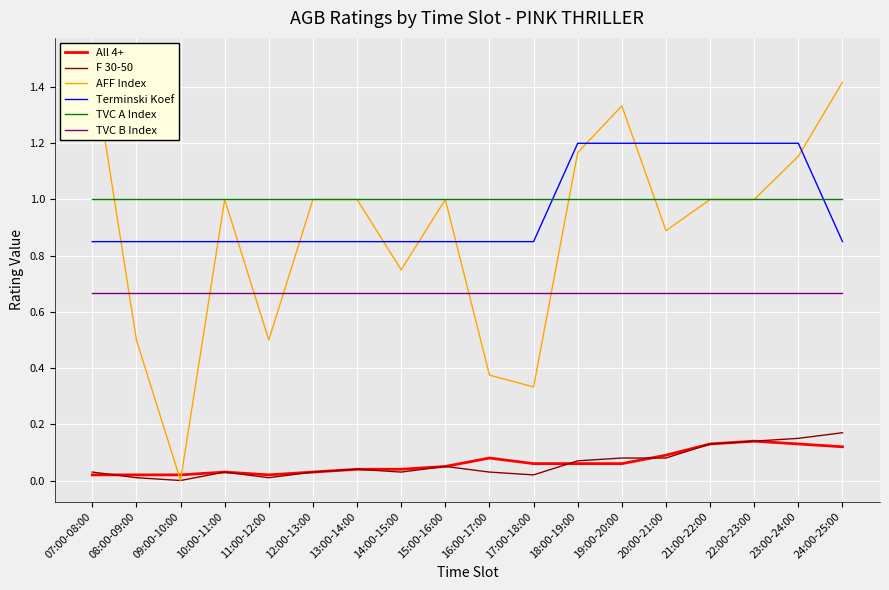

What is the total value across all series at 17:00-18:00?

2.9